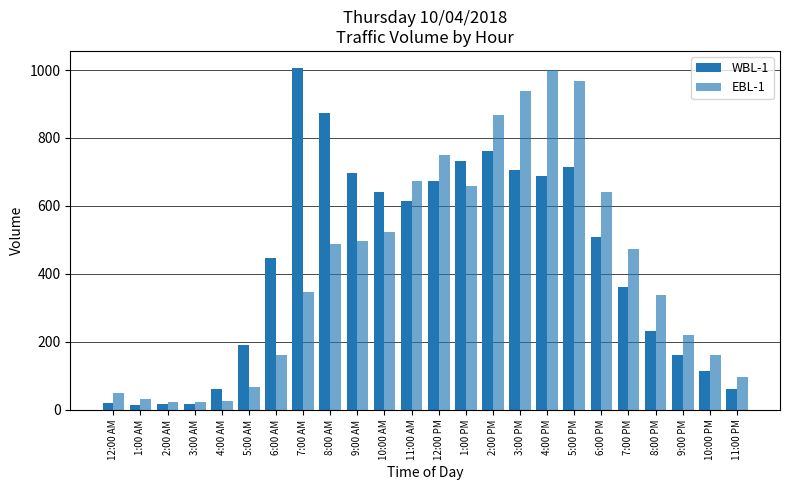

Between 5:00 AM and 5:00 PM, which series saw the biggest shift?

EBL-1